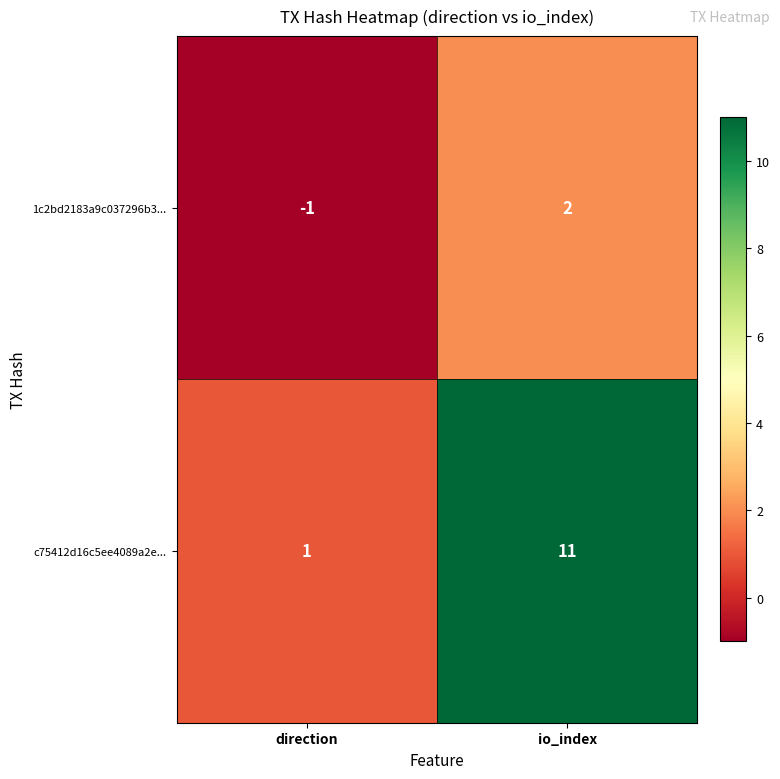

Count the number of categories in the chart.

2